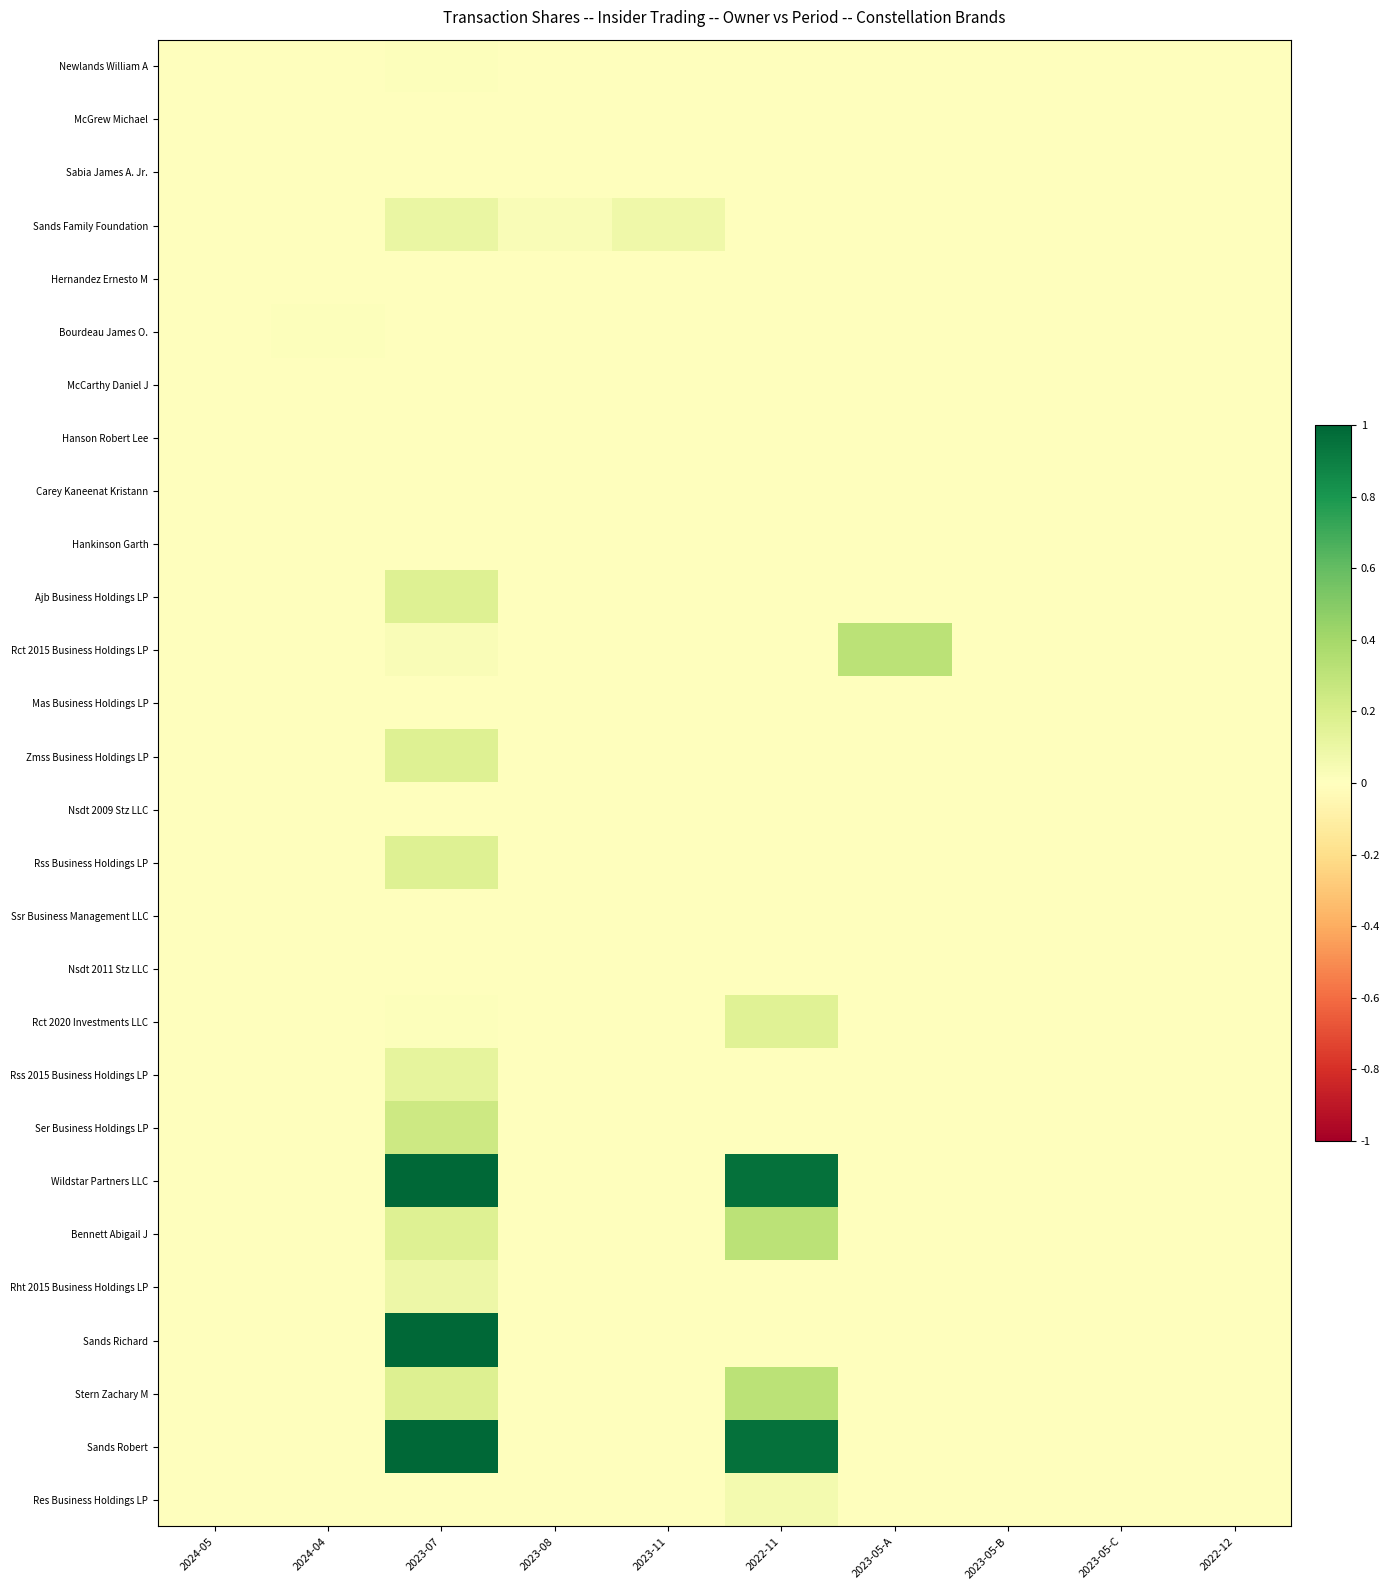

Reading left to right, extract all data points from this chart.

Newlands William A: 2024-05=0.0	2024-04=0.0	2023-07=0.0	2023-08=0.0	2023-11=0.0	2022-11=0.0	2023-05-A=0.0	2023-05-B=0.0	2023-05-C=0.0	2022-12=0.0
McGrew Michael: 2024-05=0.0	2024-04=0.0	2023-07=0.0	2023-08=0.0	2023-11=0.0	2022-11=0.0	2023-05-A=0.0	2023-05-B=0.0	2023-05-C=0.0	2022-12=0.0
Sabia James A. Jr.: 2024-05=0.0	2024-04=0.0	2023-07=0.0	2023-08=0.0	2023-11=0.0	2022-11=0.0	2023-05-A=0.0	2023-05-B=0.0	2023-05-C=0.0	2022-12=0.0
Sands Family Foundation: 2024-05=0.0	2024-04=0.0	2023-07=0.1	2023-08=0.0	2023-11=0.1	2022-11=0.0	2023-05-A=0.0	2023-05-B=0.0	2023-05-C=0.0	2022-12=0.0
Hernandez Ernesto M: 2024-05=0.0	2024-04=0.0	2023-07=0.0	2023-08=0.0	2023-11=0.0	2022-11=0.0	2023-05-A=0.0	2023-05-B=0.0	2023-05-C=0.0	2022-12=0.0
Bourdeau James O.: 2024-05=0.0	2024-04=0.0	2023-07=0.0	2023-08=0.0	2023-11=0.0	2022-11=0.0	2023-05-A=0.0	2023-05-B=0.0	2023-05-C=0.0	2022-12=0.0
McCarthy Daniel J: 2024-05=0.0	2024-04=0.0	2023-07=0.0	2023-08=0.0	2023-11=0.0	2022-11=0.0	2023-05-A=0.0	2023-05-B=0.0	2023-05-C=0.0	2022-12=0.0
Hanson Robert Lee: 2024-05=0.0	2024-04=0.0	2023-07=0.0	2023-08=0.0	2023-11=0.0	2022-11=0.0	2023-05-A=0.0	2023-05-B=0.0	2023-05-C=0.0	2022-12=0.0
Carey Kaneenat Kristann: 2024-05=0.0	2024-04=0.0	2023-07=0.0	2023-08=0.0	2023-11=0.0	2022-11=0.0	2023-05-A=0.0	2023-05-B=0.0	2023-05-C=0.0	2022-12=0.0
Hankinson Garth: 2024-05=0.0	2024-04=0.0	2023-07=0.0	2023-08=0.0	2023-11=0.0	2022-11=0.0	2023-05-A=0.0	2023-05-B=0.0	2023-05-C=0.0	2022-12=0.0
Ajb Business Holdings LP: 2024-05=0.0	2024-04=0.0	2023-07=0.2	2023-08=0.0	2023-11=0.0	2022-11=0.0	2023-05-A=0.0	2023-05-B=0.0	2023-05-C=0.0	2022-12=0.0
Rct 2015 Business Holdings LP: 2024-05=0.0	2024-04=0.0	2023-07=0.0	2023-08=0.0	2023-11=0.0	2022-11=0.0	2023-05-A=0.3	2023-05-B=0.0	2023-05-C=0.0	2022-12=0.0
Mas Business Holdings LP: 2024-05=0.0	2024-04=0.0	2023-07=0.0	2023-08=0.0	2023-11=0.0	2022-11=0.0	2023-05-A=0.0	2023-05-B=0.0	2023-05-C=0.0	2022-12=0.0
Zmss Business Holdings LP: 2024-05=0.0	2024-04=0.0	2023-07=0.2	2023-08=0.0	2023-11=0.0	2022-11=0.0	2023-05-A=0.0	2023-05-B=0.0	2023-05-C=0.0	2022-12=0.0
Nsdt 2009 Stz LLC: 2024-05=0.0	2024-04=0.0	2023-07=0.0	2023-08=0.0	2023-11=0.0	2022-11=0.0	2023-05-A=0.0	2023-05-B=0.0	2023-05-C=0.0	2022-12=0.0
Rss Business Holdings LP: 2024-05=0.0	2024-04=0.0	2023-07=0.2	2023-08=0.0	2023-11=0.0	2022-11=0.0	2023-05-A=0.0	2023-05-B=0.0	2023-05-C=0.0	2022-12=0.0
Ssr Business Management LLC: 2024-05=0.0	2024-04=0.0	2023-07=0.0	2023-08=0.0	2023-11=0.0	2022-11=0.0	2023-05-A=0.0	2023-05-B=0.0	2023-05-C=0.0	2022-12=0.0
Nsdt 2011 Stz LLC: 2024-05=0.0	2024-04=0.0	2023-07=0.0	2023-08=0.0	2023-11=0.0	2022-11=0.0	2023-05-A=0.0	2023-05-B=0.0	2023-05-C=0.0	2022-12=0.0
Rct 2020 Investments LLC: 2024-05=0.0	2024-04=0.0	2023-07=0.0	2023-08=0.0	2023-11=0.0	2022-11=0.2	2023-05-A=0.0	2023-05-B=0.0	2023-05-C=0.0	2022-12=0.0
Rss 2015 Business Holdings LP: 2024-05=0.0	2024-04=0.0	2023-07=0.1	2023-08=0.0	2023-11=0.0	2022-11=0.0	2023-05-A=0.0	2023-05-B=0.0	2023-05-C=0.0	2022-12=0.0
Ser Business Holdings LP: 2024-05=0.0	2024-04=0.0	2023-07=0.2	2023-08=0.0	2023-11=0.0	2022-11=0.0	2023-05-A=0.0	2023-05-B=0.0	2023-05-C=0.0	2022-12=0.0
Wildstar Partners LLC: 2024-05=0.0	2024-04=0.0	2023-07=1.0	2023-08=0.0	2023-11=0.0	2022-11=1.0	2023-05-A=0.0	2023-05-B=0.0	2023-05-C=0.0	2022-12=0.0
Bennett Abigail J: 2024-05=0.0	2024-04=0.0	2023-07=0.2	2023-08=0.0	2023-11=0.0	2022-11=0.3	2023-05-A=0.0	2023-05-B=0.0	2023-05-C=0.0	2022-12=0.0
Rht 2015 Business Holdings LP: 2024-05=0.0	2024-04=0.0	2023-07=0.1	2023-08=0.0	2023-11=0.0	2022-11=0.0	2023-05-A=0.0	2023-05-B=0.0	2023-05-C=0.0	2022-12=0.0
Sands Richard: 2024-05=0.0	2024-04=0.0	2023-07=1.0	2023-08=0.0	2023-11=0.0	2022-11=0.0	2023-05-A=0.0	2023-05-B=0.0	2023-05-C=0.0	2022-12=0.0
Stern Zachary M: 2024-05=0.0	2024-04=0.0	2023-07=0.2	2023-08=0.0	2023-11=0.0	2022-11=0.3	2023-05-A=0.0	2023-05-B=0.0	2023-05-C=0.0	2022-12=0.0
Sands Robert: 2024-05=0.0	2024-04=0.0	2023-07=1.0	2023-08=0.0	2023-11=0.0	2022-11=1.0	2023-05-A=0.0	2023-05-B=0.0	2023-05-C=0.0	2022-12=0.0
Res Business Holdings LP: 2024-05=0.0	2024-04=0.0	2023-07=0.0	2023-08=0.0	2023-11=0.0	2022-11=0.1	2023-05-A=0.0	2023-05-B=0.0	2023-05-C=0.0	2022-12=0.0